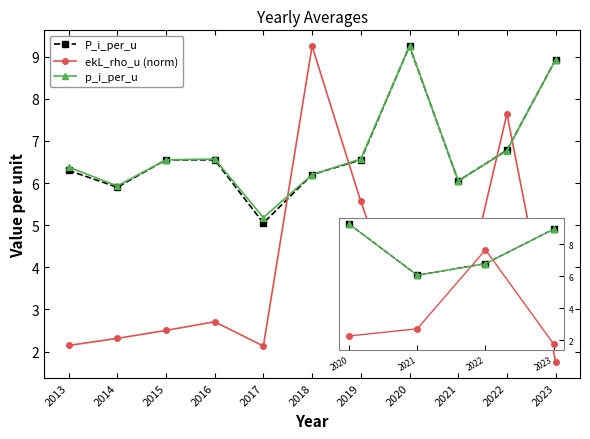

Is it true that ekL_rho_u (norm) equals 2.3 at 2020?

True